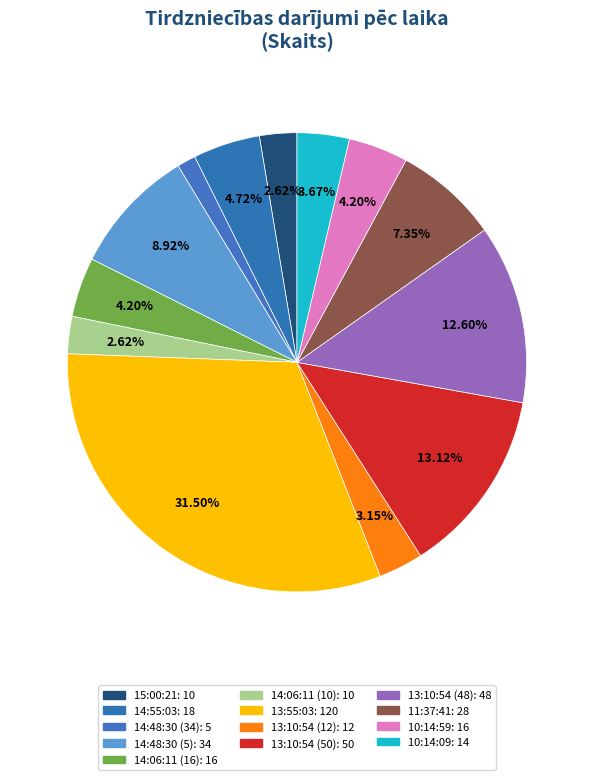

True or false: 13:10:54 (12) accounts for 3% of the total.

True